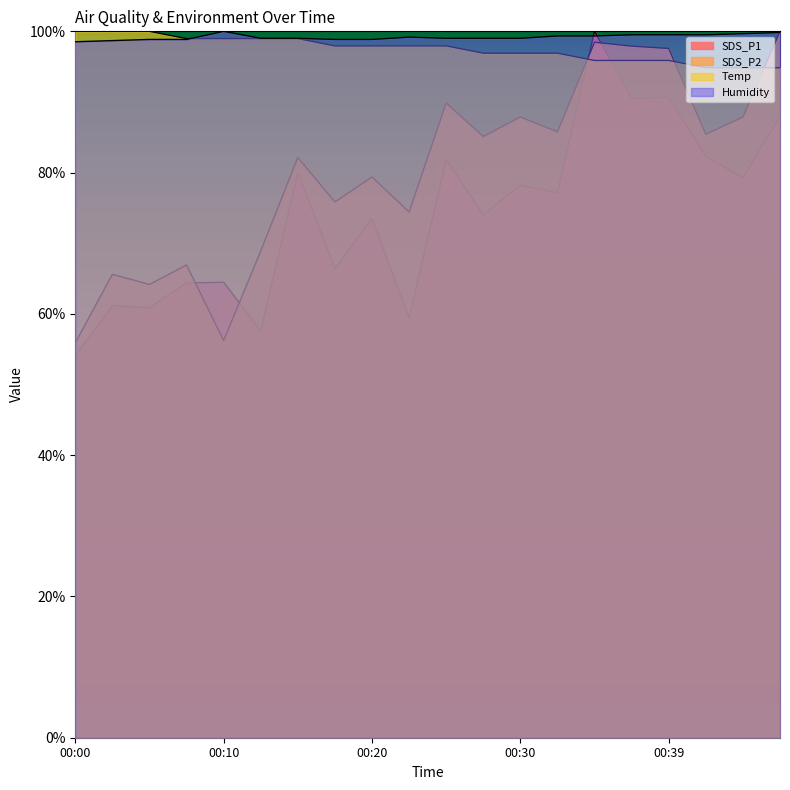

Does the chart have visible grid lines?

No